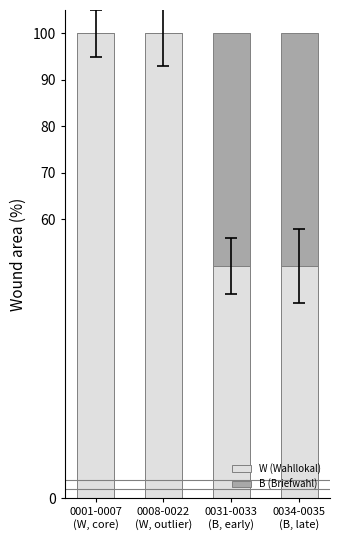

What is the sum of all W (Wahllokal) values?

300